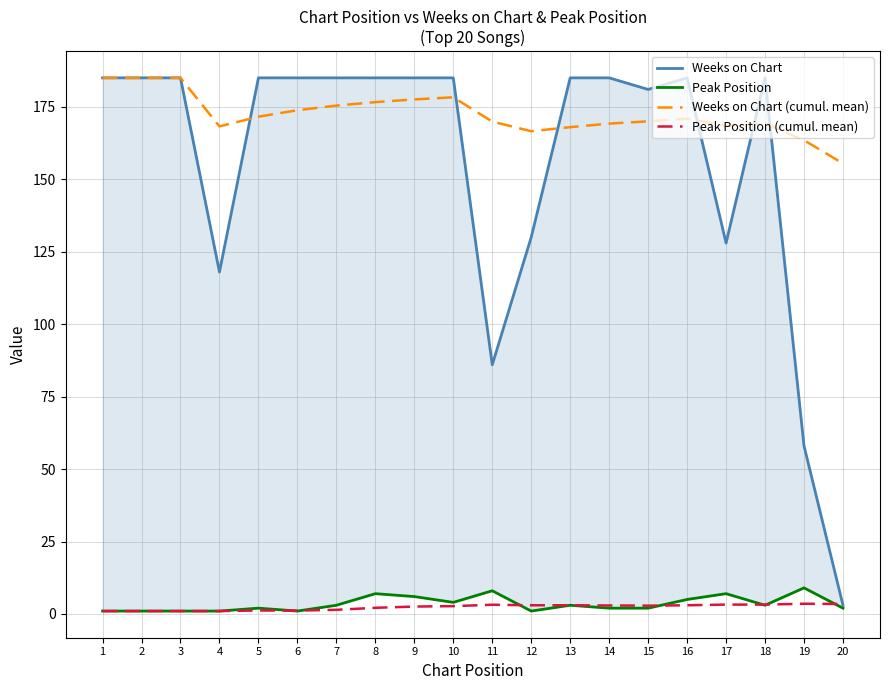

Where is the first local minimum for Weeks on Chart?

4